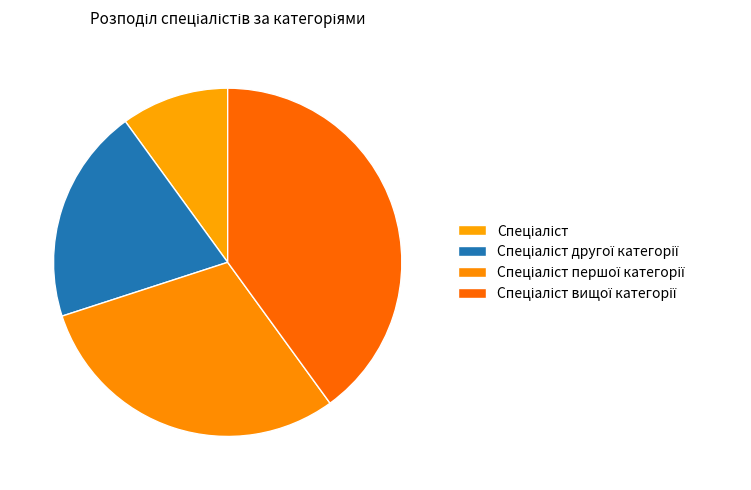

What is the largest slice in the pie chart?

Спеціаліст вищої категорії